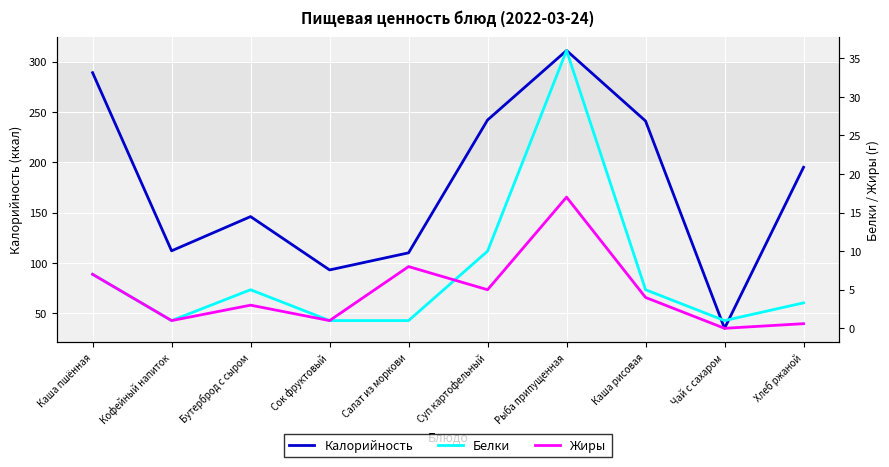

What is the average value of the Калорийность series?

177